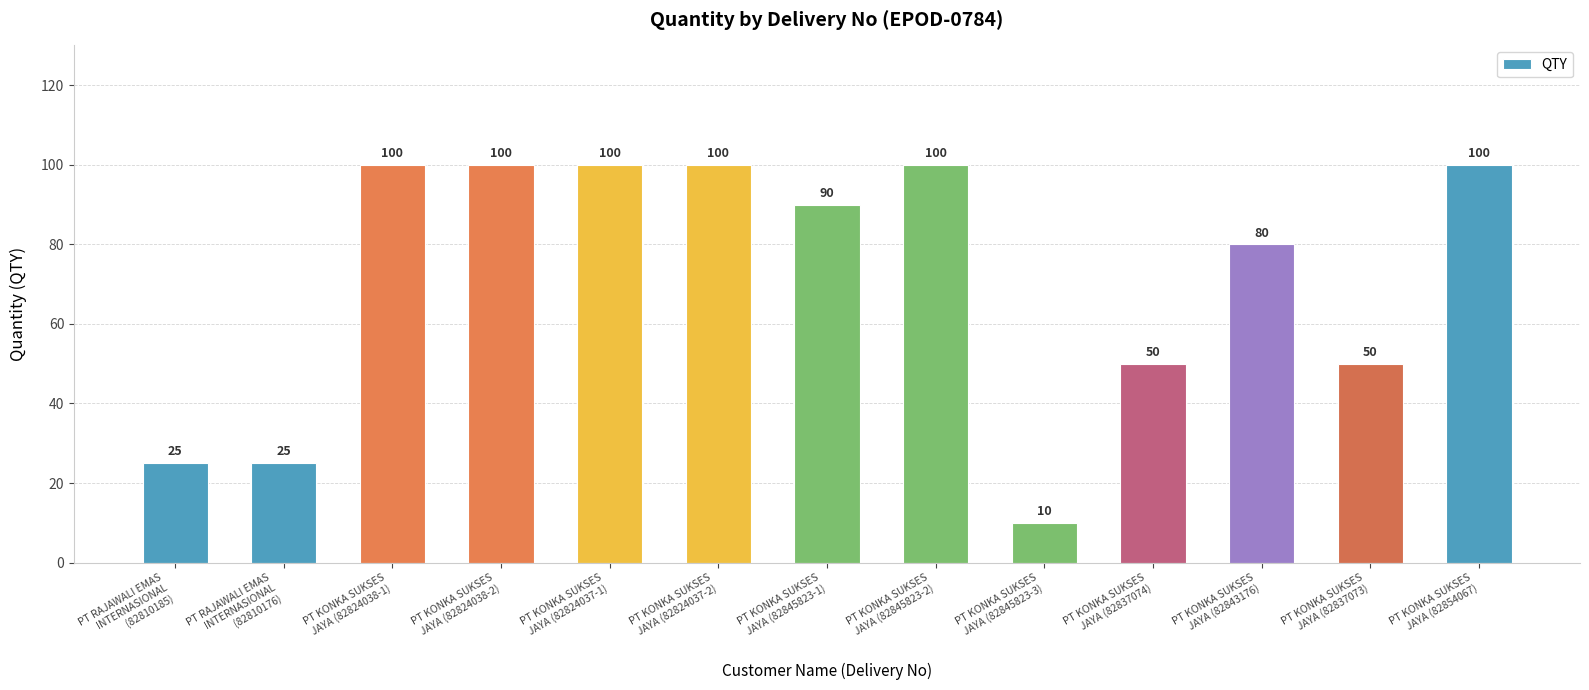

Is it true that the value at PT KONKA SUKSES
JAYA (82824037-2) is 100?

True